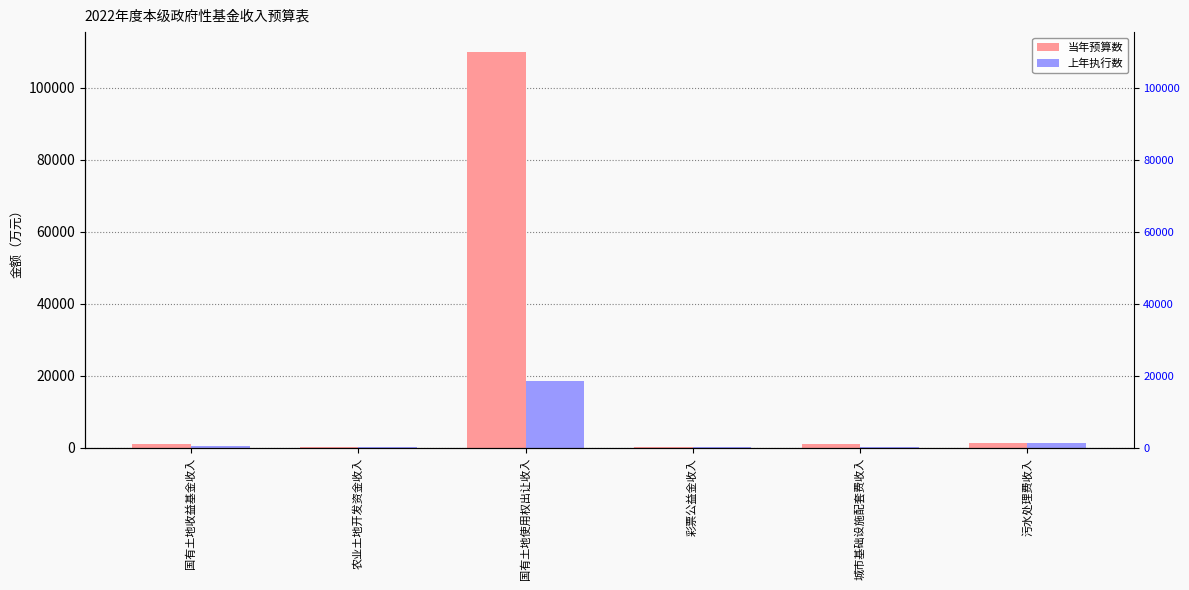

How many groups of bars are there?

6